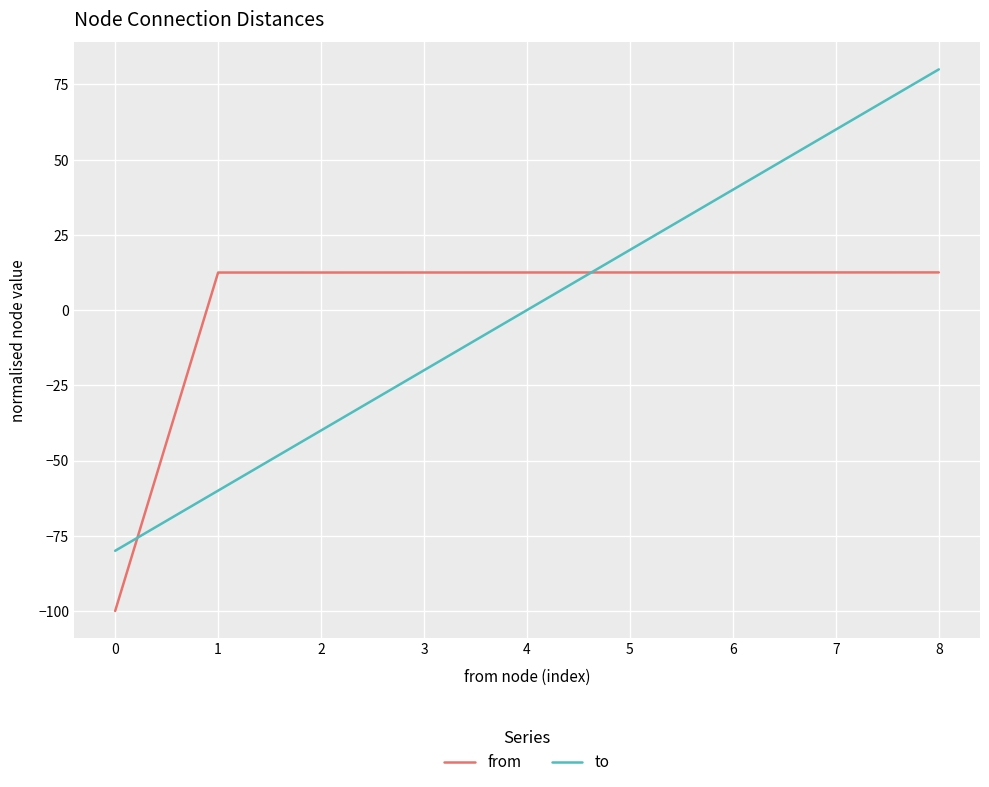

Count the number of categories in the chart.

9